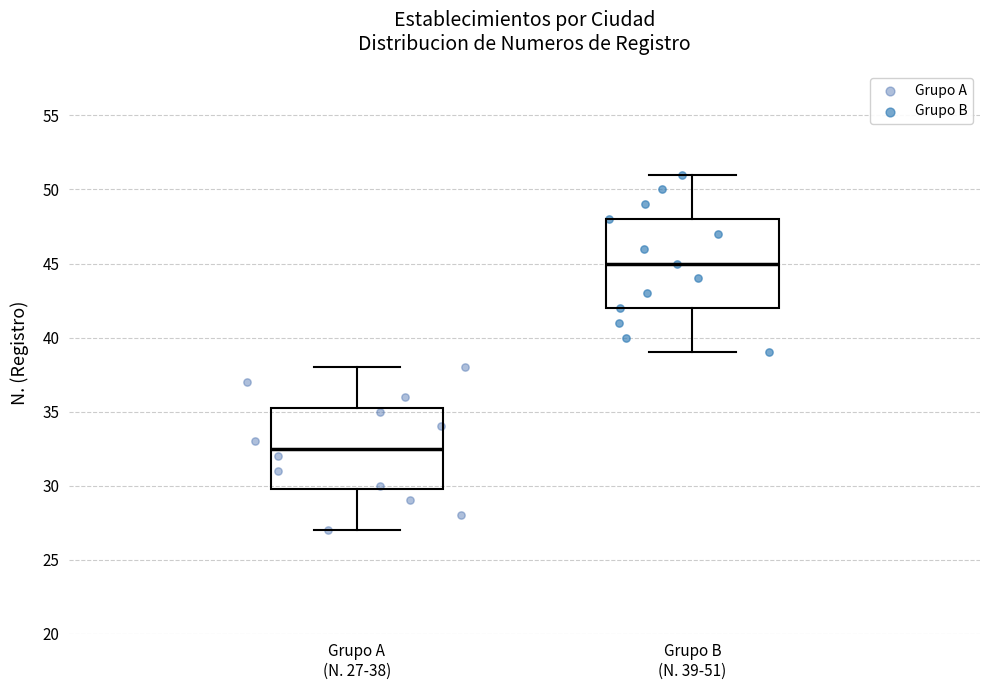

Where is the upper edge of the box for Grupo B (N. 39-51) on the y-axis? The values are not printed on the chart, so give them approximately, as read against the axis.

48.0